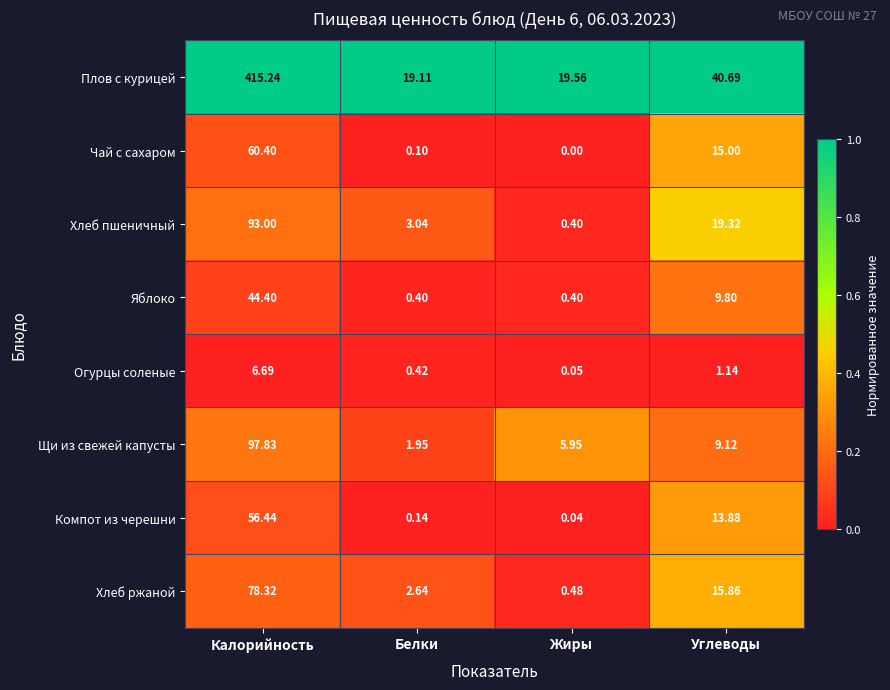

At which category does the chart reach its minimum across all series?

Жиры